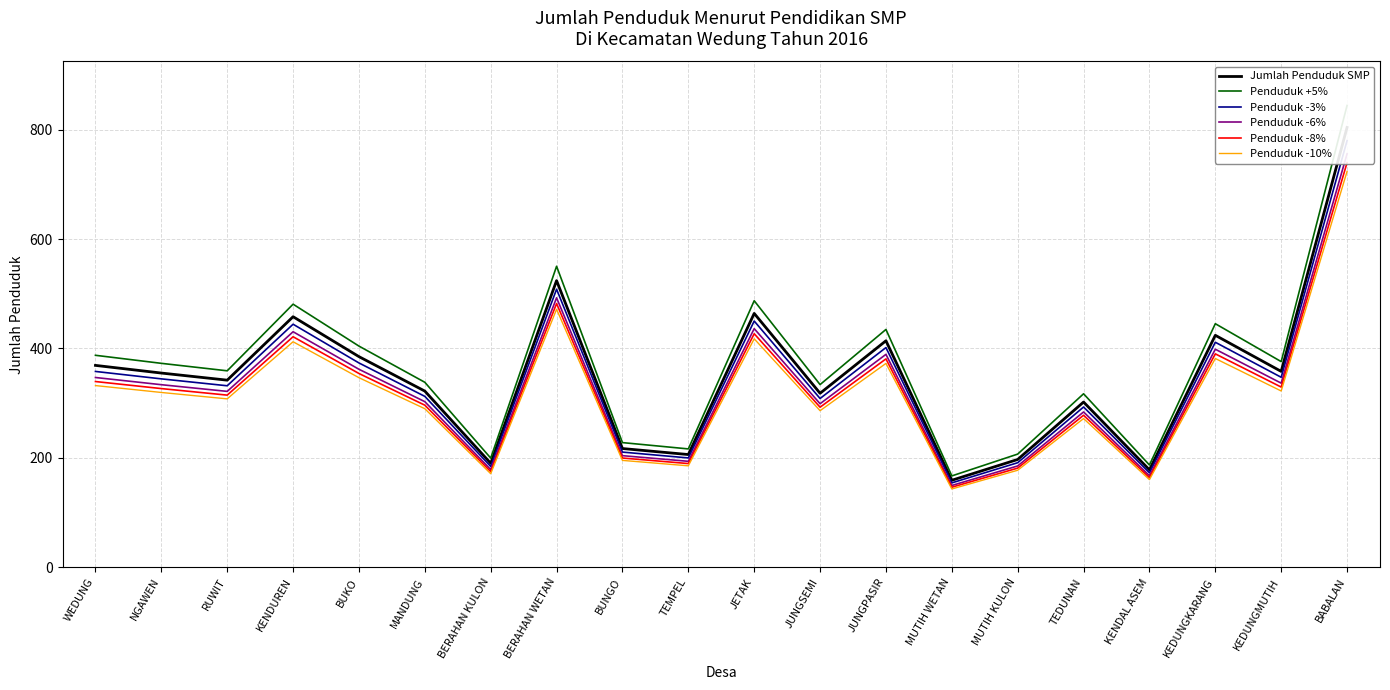

Reading left to right, transcribe all the data shown in this chart.

Jumlah Penduduk SMP: WEDUNG=369.0	NGAWEN=355.0	RUWIT=342.0	KENDUREN=458.0	BUKO=385.0	MANDUNG=322.0	BERAHAN KULON=190.0	BERAHAN WETAN=524.0	BUNGO=217.0	TEMPEL=206.0	JETAK=464.0	JUNGSEMI=318.0	JUNGPASIR=414.0	MUTIH WETAN=159.0	MUTIH KULON=197.0	TEDUNAN=302.0	KENDAL ASEM=178.0	KEDUNGKARANG=424.0	KEDUNGMUTIH=358.0	BABALAN=804.0
Penduduk +5%: WEDUNG=387.4	NGAWEN=372.8	RUWIT=359.1	KENDUREN=480.9	BUKO=404.2	MANDUNG=338.1	BERAHAN KULON=199.5	BERAHAN WETAN=550.2	BUNGO=227.9	TEMPEL=216.3	JETAK=487.2	JUNGSEMI=333.9	JUNGPASIR=434.7	MUTIH WETAN=167.0	MUTIH KULON=206.9	TEDUNAN=317.1	KENDAL ASEM=186.9	KEDUNGKARANG=445.2	KEDUNGMUTIH=375.9	BABALAN=844.2
Penduduk -3%: WEDUNG=357.9	NGAWEN=344.3	RUWIT=331.7	KENDUREN=444.3	BUKO=373.4	MANDUNG=312.3	BERAHAN KULON=184.3	BERAHAN WETAN=508.3	BUNGO=210.5	TEMPEL=199.8	JETAK=450.1	JUNGSEMI=308.5	JUNGPASIR=401.6	MUTIH WETAN=154.2	MUTIH KULON=191.1	TEDUNAN=292.9	KENDAL ASEM=172.7	KEDUNGKARANG=411.3	KEDUNGMUTIH=347.3	BABALAN=779.9
Penduduk -6%: WEDUNG=346.9	NGAWEN=333.7	RUWIT=321.5	KENDUREN=430.5	BUKO=361.9	MANDUNG=302.7	BERAHAN KULON=178.6	BERAHAN WETAN=492.6	BUNGO=204.0	TEMPEL=193.6	JETAK=436.2	JUNGSEMI=298.9	JUNGPASIR=389.2	MUTIH WETAN=149.5	MUTIH KULON=185.2	TEDUNAN=283.9	KENDAL ASEM=167.3	KEDUNGKARANG=398.6	KEDUNGMUTIH=336.5	BABALAN=755.8
Penduduk -8%: WEDUNG=339.5	NGAWEN=326.6	RUWIT=314.6	KENDUREN=421.4	BUKO=354.2	MANDUNG=296.2	BERAHAN KULON=174.8	BERAHAN WETAN=482.1	BUNGO=199.6	TEMPEL=189.5	JETAK=426.9	JUNGSEMI=292.6	JUNGPASIR=380.9	MUTIH WETAN=146.3	MUTIH KULON=181.2	TEDUNAN=277.8	KENDAL ASEM=163.8	KEDUNGKARANG=390.1	KEDUNGMUTIH=329.4	BABALAN=739.7
Penduduk -10%: WEDUNG=332.1	NGAWEN=319.5	RUWIT=307.8	KENDUREN=412.2	BUKO=346.5	MANDUNG=289.8	BERAHAN KULON=171.0	BERAHAN WETAN=471.6	BUNGO=195.3	TEMPEL=185.4	JETAK=417.6	JUNGSEMI=286.2	JUNGPASIR=372.6	MUTIH WETAN=143.1	MUTIH KULON=177.3	TEDUNAN=271.8	KENDAL ASEM=160.2	KEDUNGKARANG=381.6	KEDUNGMUTIH=322.2	BABALAN=723.6